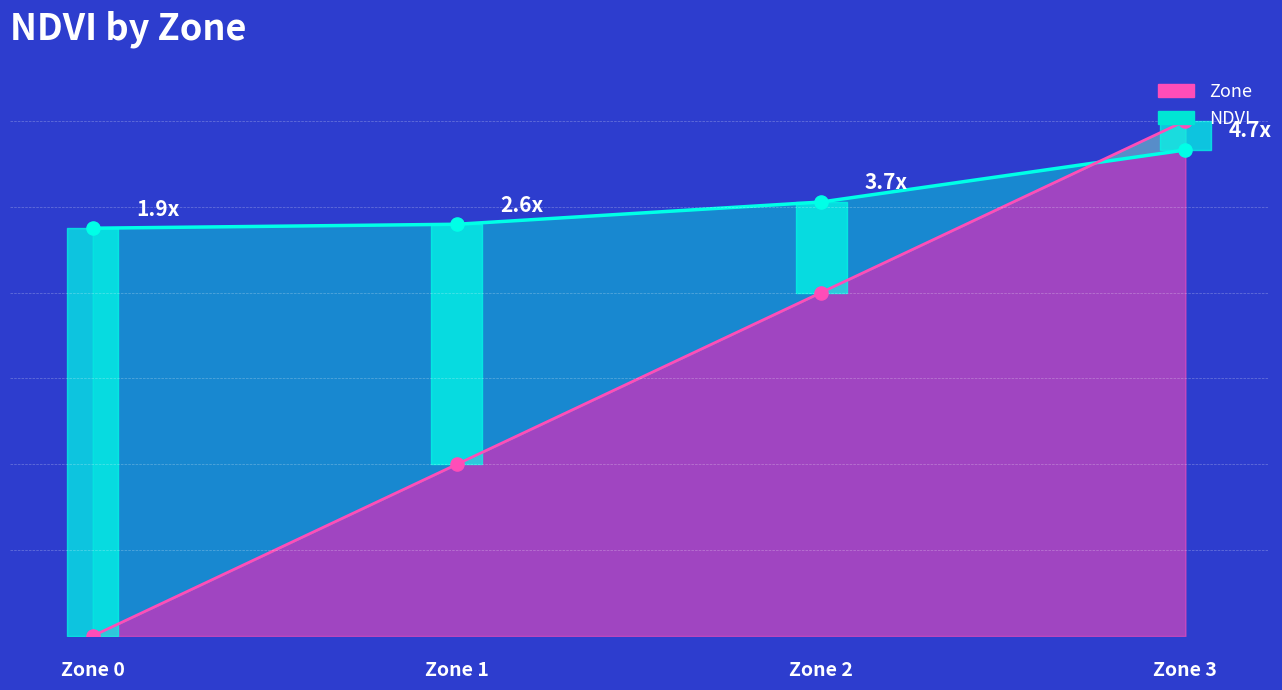

Which series reaches the minimum Y coordinate?

Zone